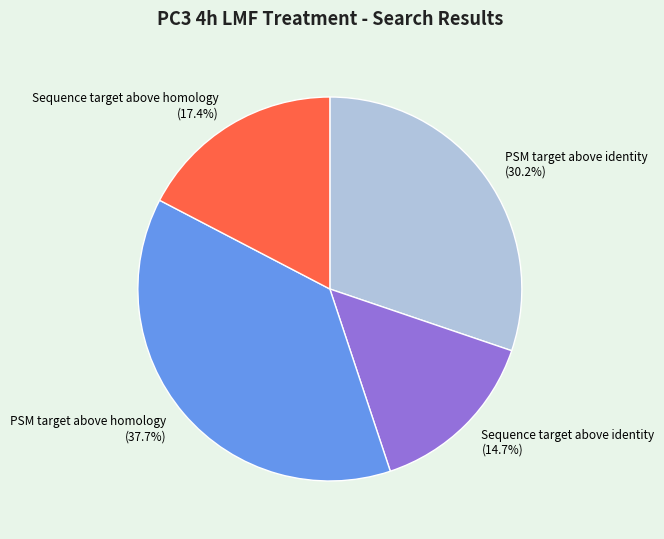

Does PSM target above homology represent more than half of the total?

No